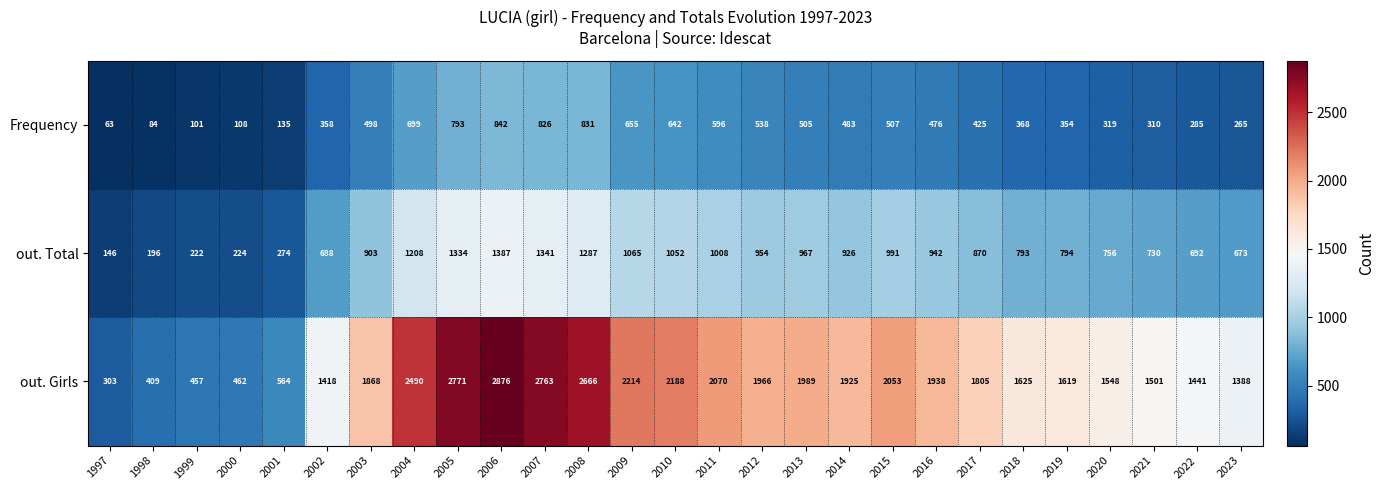

How many categories are shown in the chart?

27